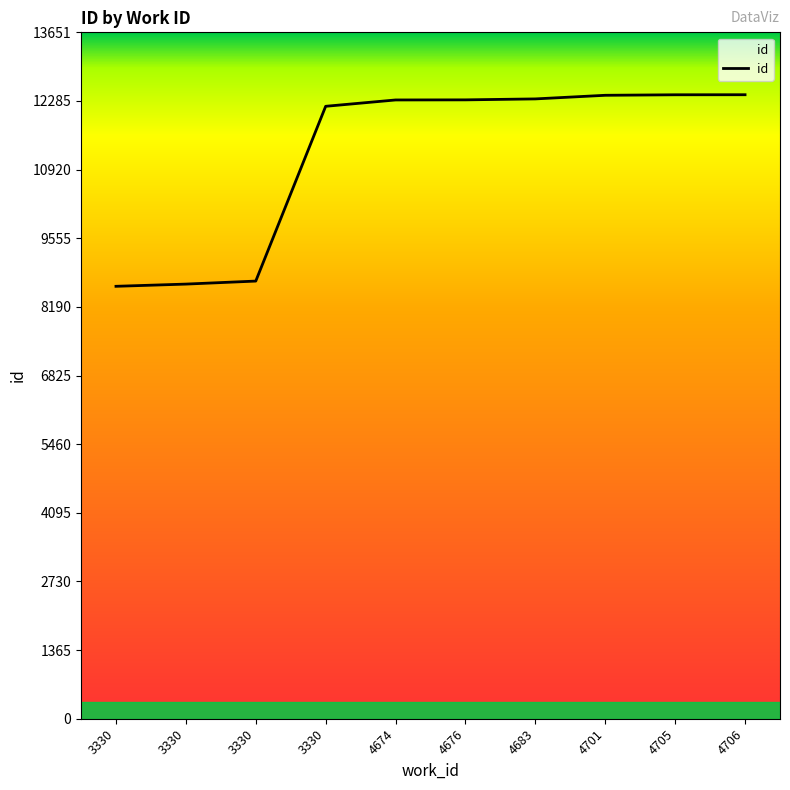

Is this an area chart (filled region under the line)?

No